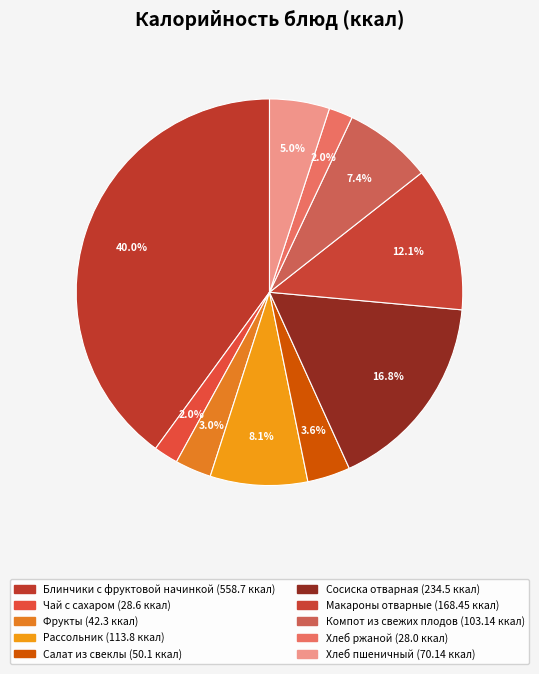

Count the number of slices in the pie.

10